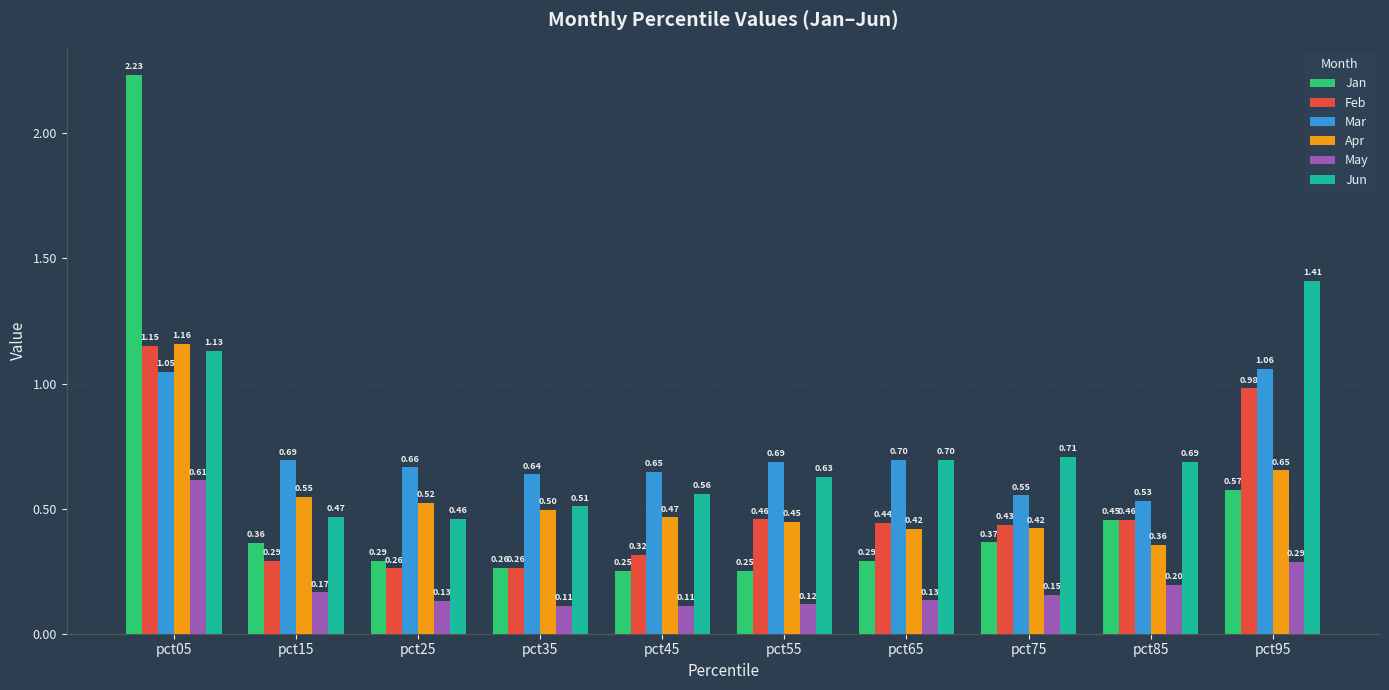

The May series shows 0.2 at pct85. True or false?

True